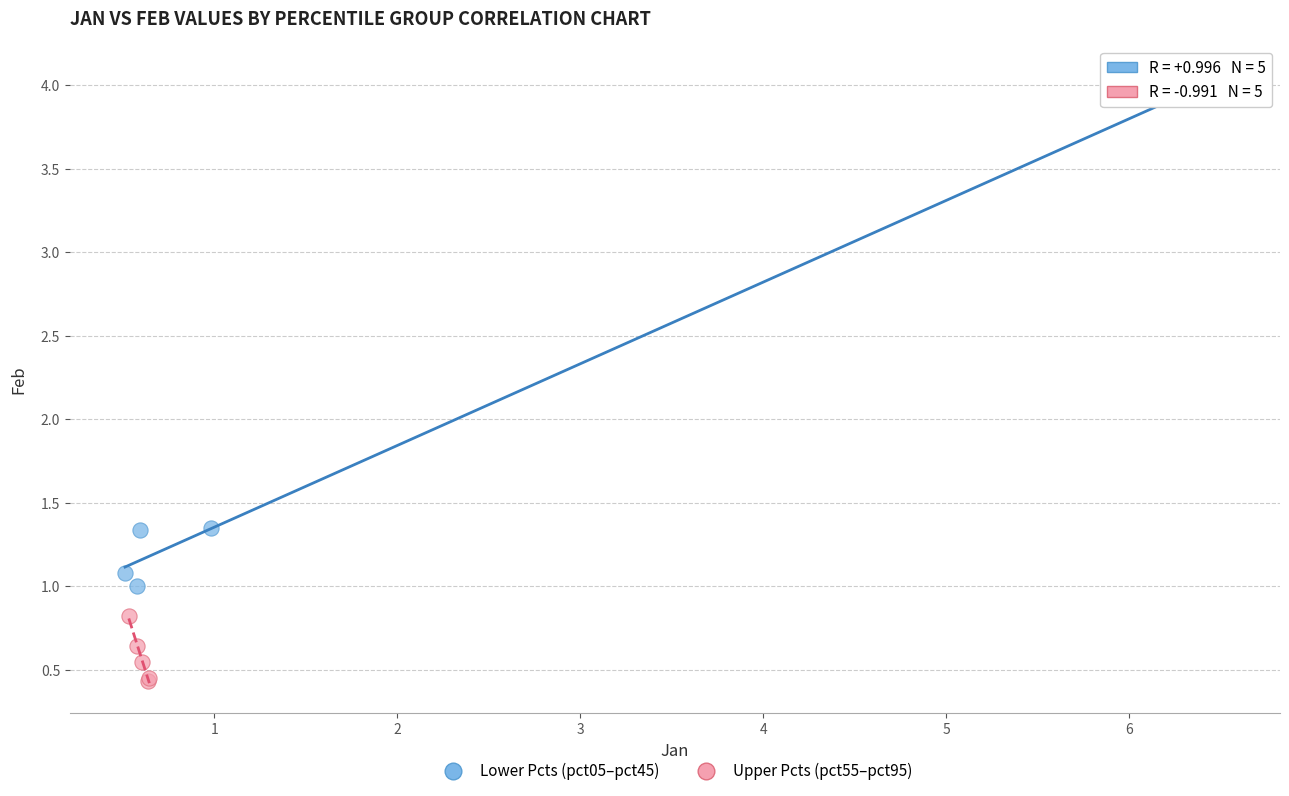

Which series reaches the maximum Y coordinate?

Lower Pcts (pct05–pct45)